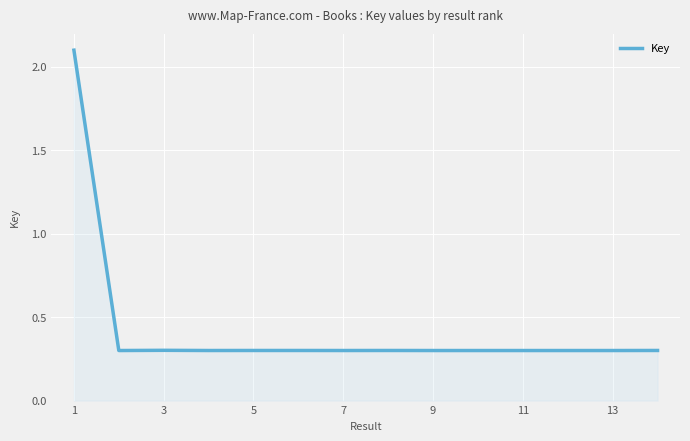

What is the greatest value displayed?

2.1